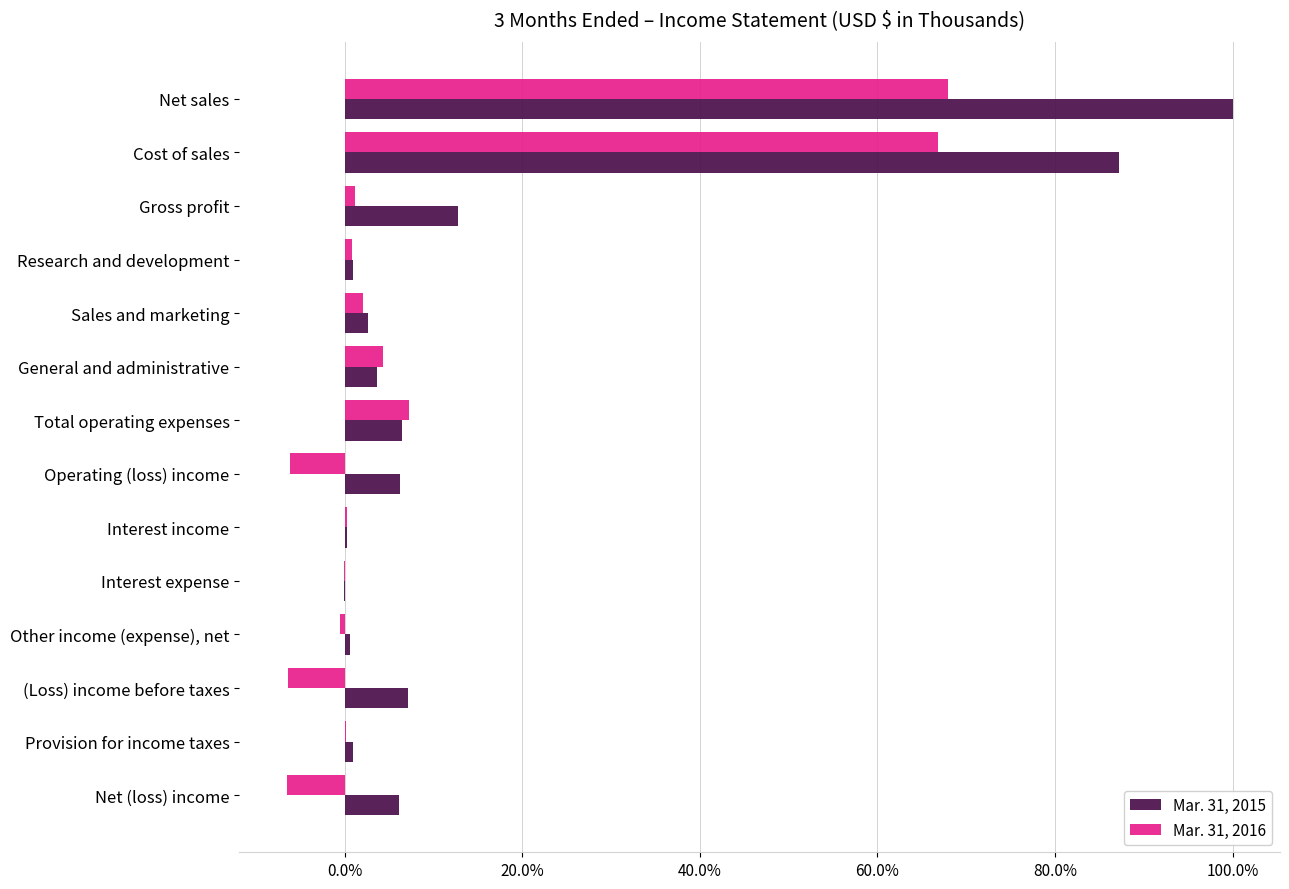

What are all the series names shown in the legend?

Mar. 31, 2015, Mar. 31, 2016